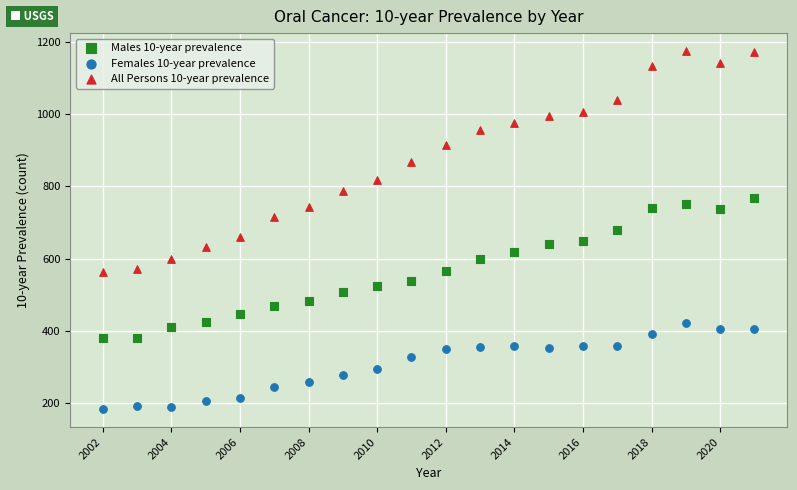

What are all the series names shown in the legend?

Males 10-year prevalence, Females 10-year prevalence, All Persons 10-year prevalence